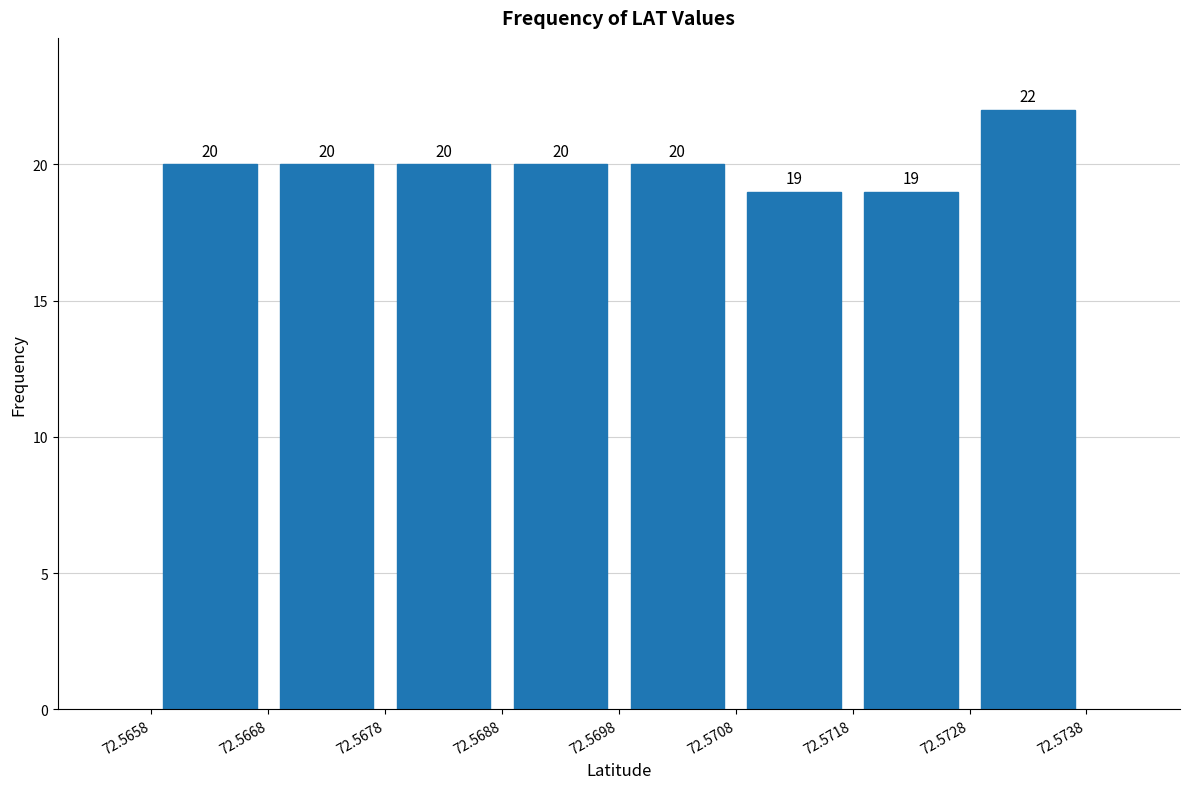

What is the height of the bar covering 72.5678 to 72.5688 on the x-axis?

20